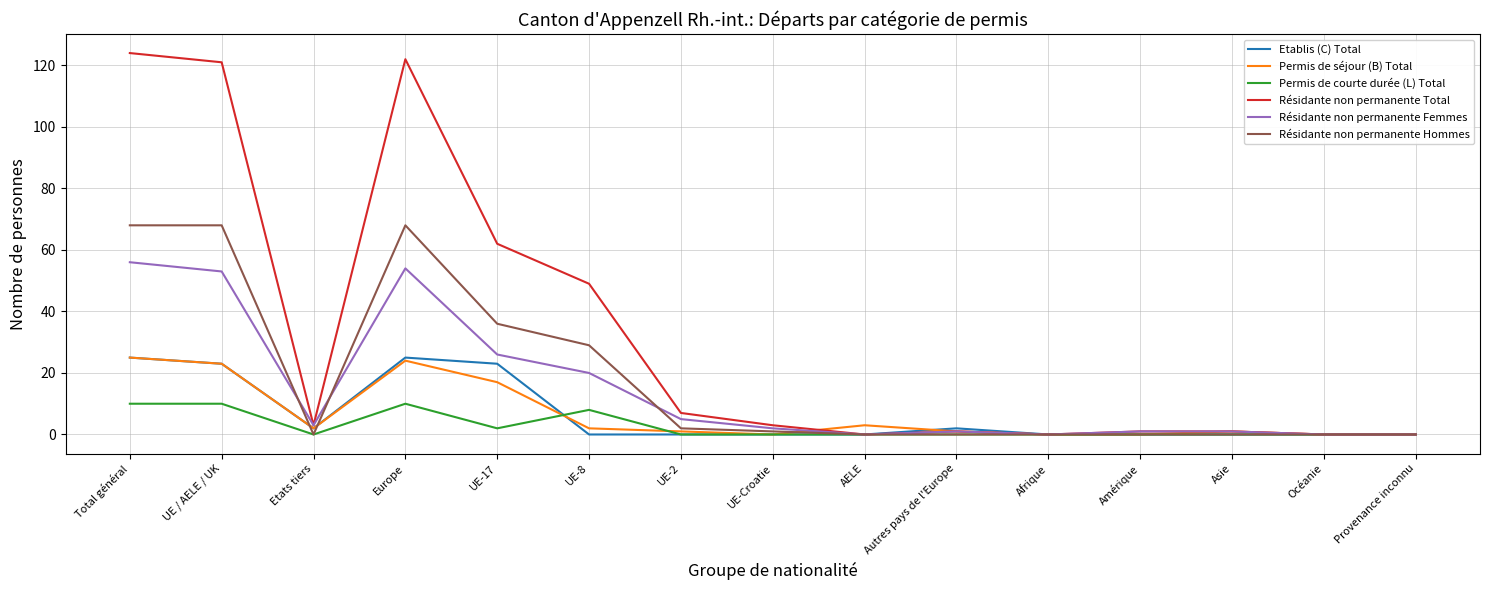

Which series has the largest range (max minus min)?

Résidante non permanente Total